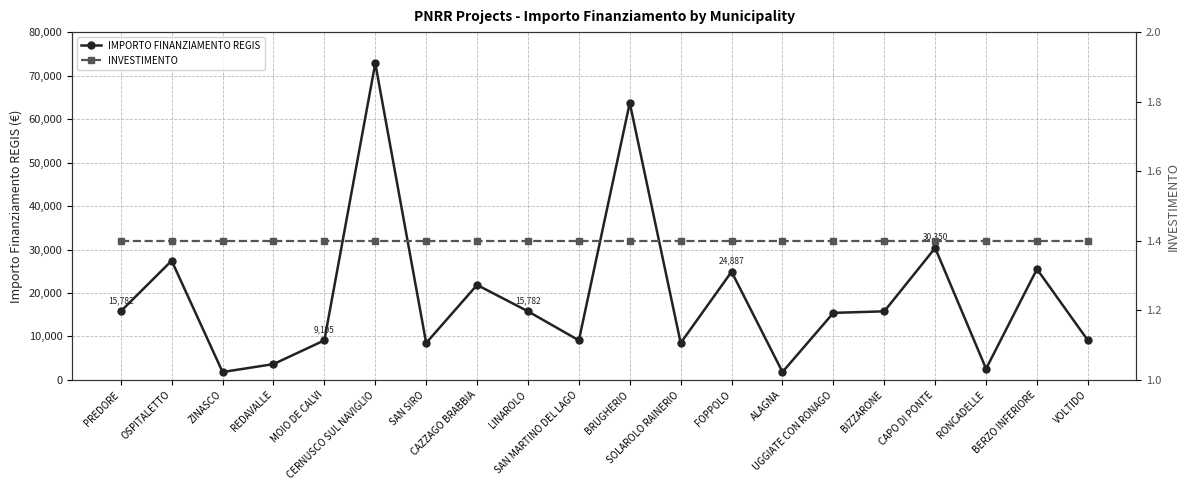

Is it true that IMPORTO FINANZIAMENTO REGIS equals 21852.0 at CAZZAGO BRABBIA?

True